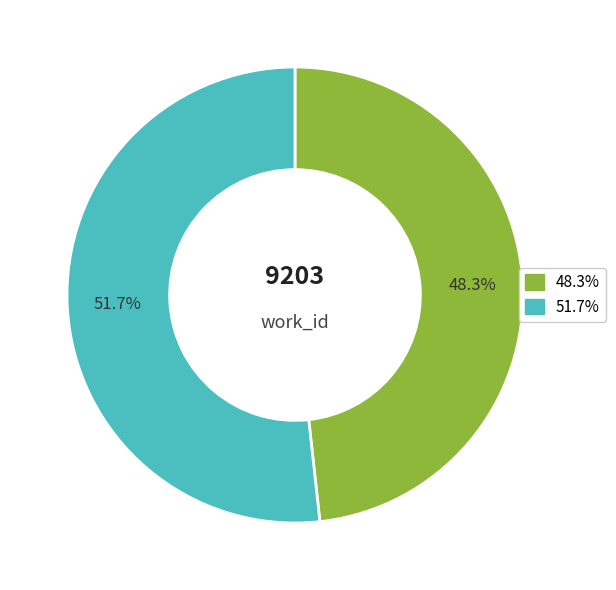

Rank the categories by value from highest to lowest.

51.7%, 48.3%